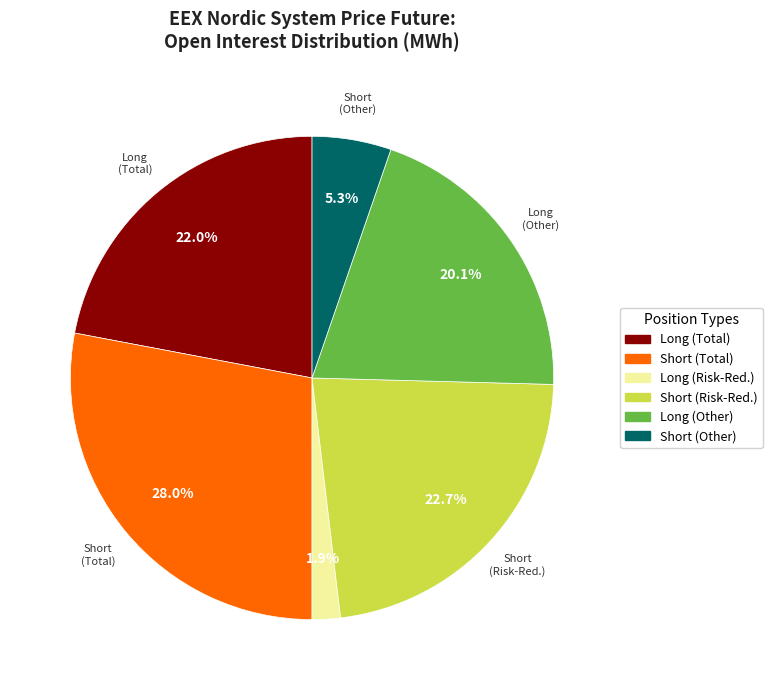

Combined, what portion of the pie is Long (Total) and Short (Total)?

50.0%